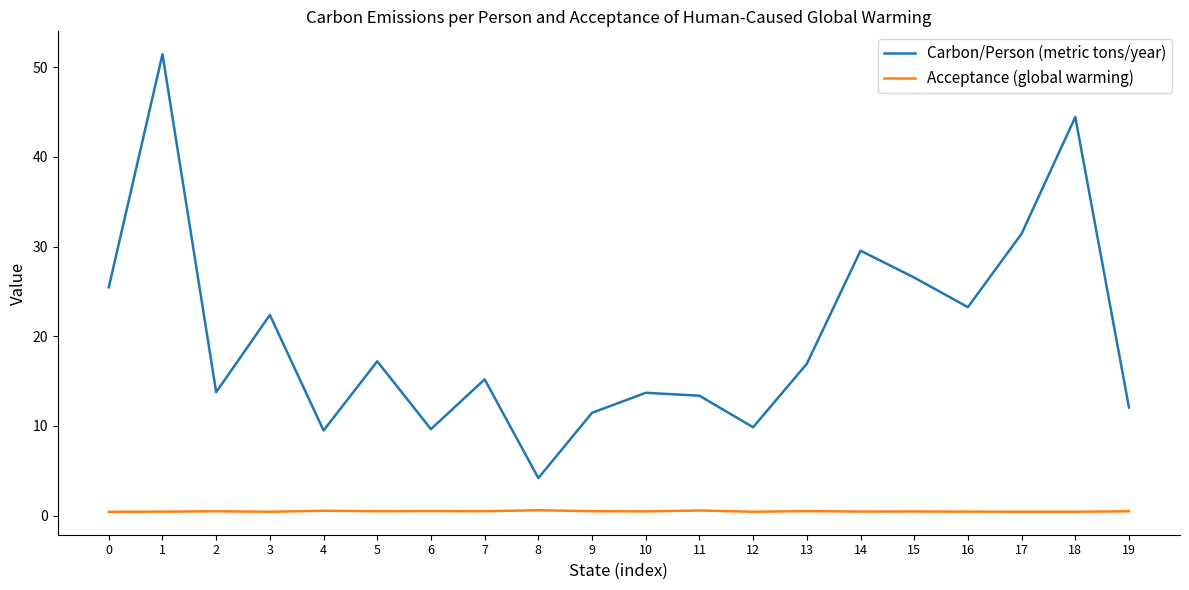

True or false: Carbon/Person (metric tons/year) and Acceptance (global warming) cross at least once.

False